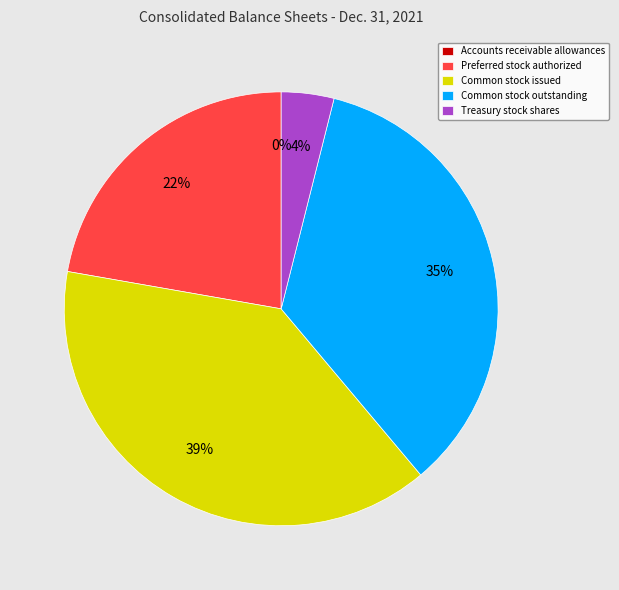

Is it true that Treasury stock shares is 15% of the pie?

False